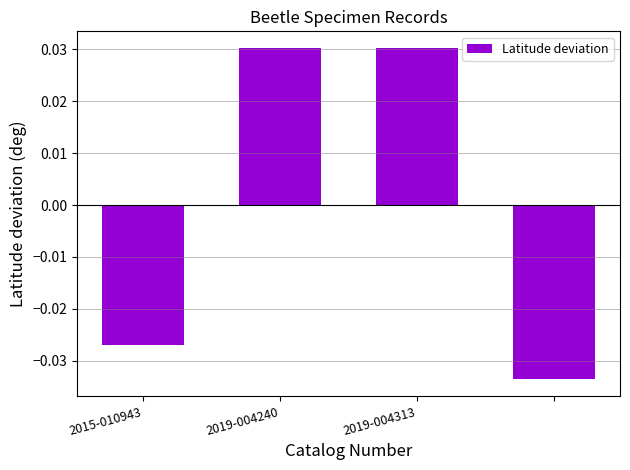

Which label corresponds to the largest value in the chart?

2019-004240